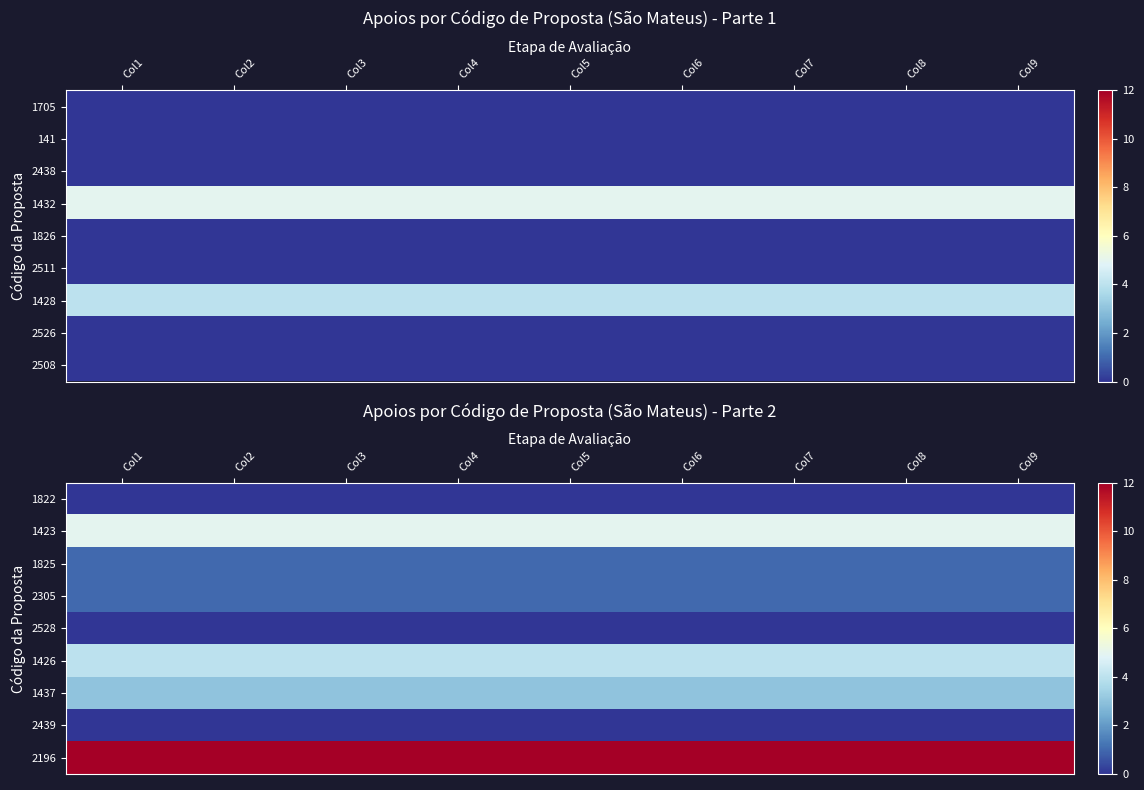

What is the spread (max minus min) of values at Col5?

12